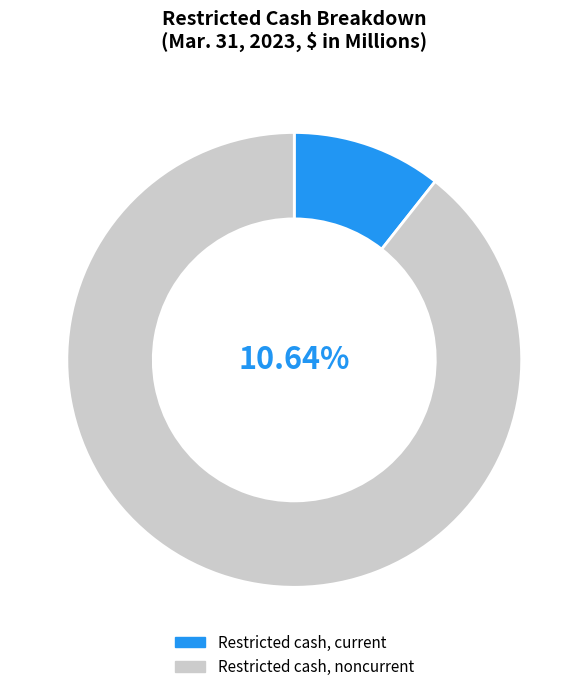

Rank the categories by value from highest to lowest.

Restricted cash, noncurrent, Restricted cash, current